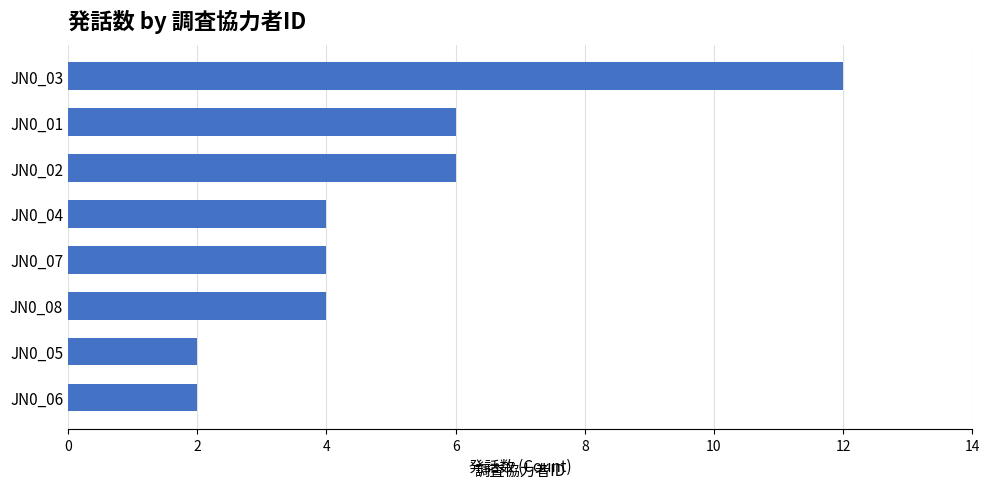

What is the maximum value shown in the chart?

12